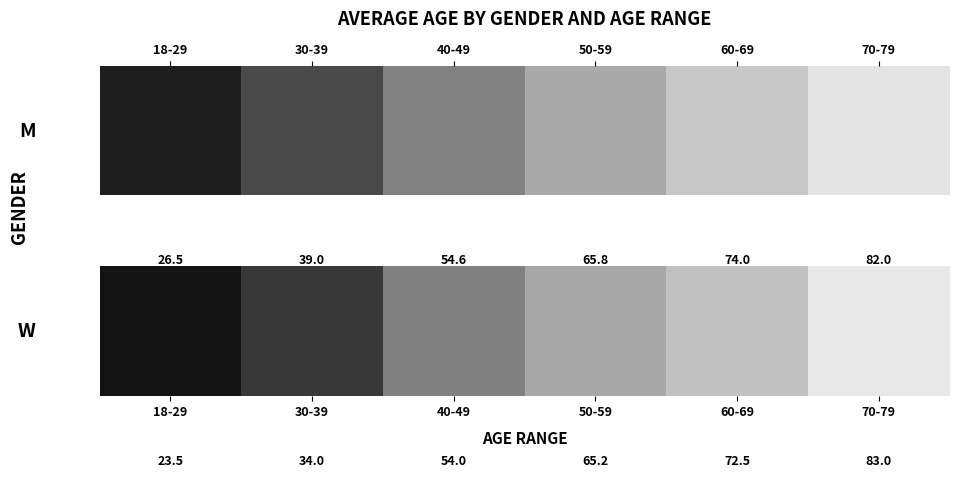

Which label corresponds to the smallest value in the chart?

18-29